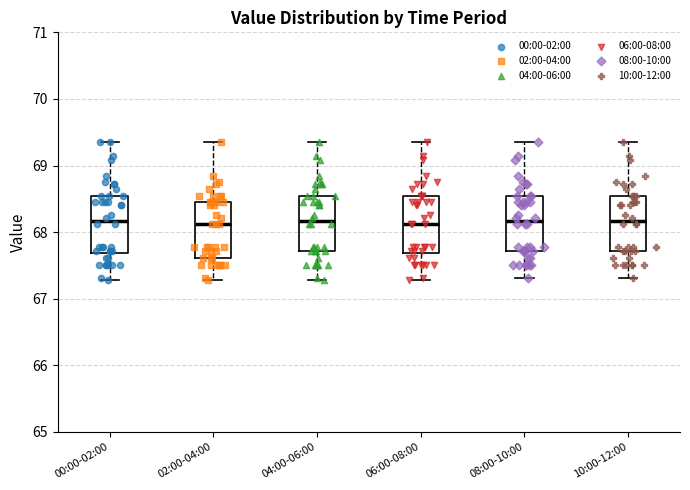

Reading left to right, transcribe this box plot: for each box, give where its median line is, the range the box spans, and where its two whiskers end, as read against the y-axis. The values are not printed on the chart, so give them approximately, as read against the axis.

00:00-02:00: median 68.2, box 67.7 to 68.6, whiskers 67.3 to 69.4
02:00-04:00: median 68.1, box 67.6 to 68.5, whiskers 67.3 to 69.4
04:00-06:00: median 68.2, box 67.7 to 68.6, whiskers 67.3 to 69.4
06:00-08:00: median 68.1, box 67.7 to 68.6, whiskers 67.3 to 69.4
08:00-10:00: median 68.2, box 67.7 to 68.6, whiskers 67.3 to 69.4
10:00-12:00: median 68.2, box 67.7 to 68.6, whiskers 67.3 to 69.4